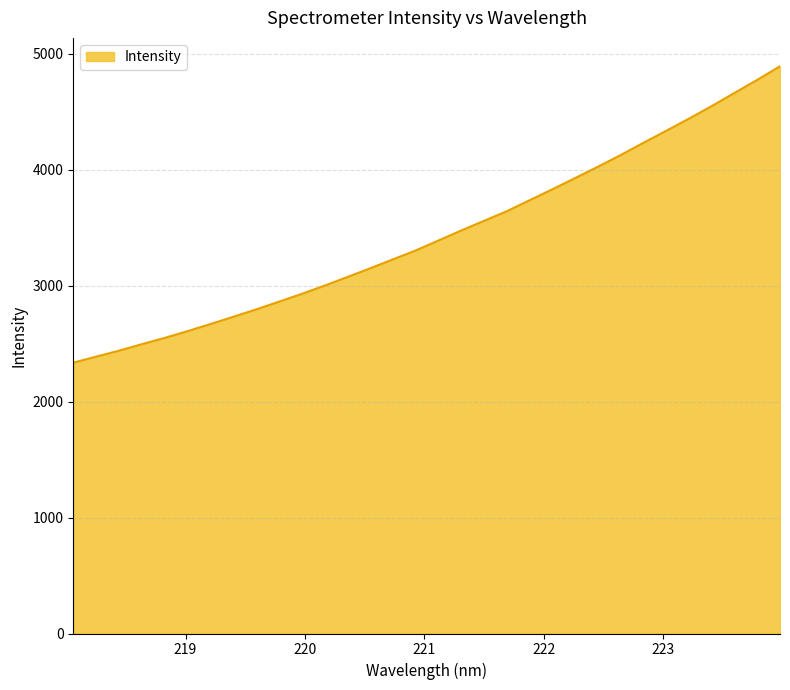

What is the greatest value displayed?

4890.8